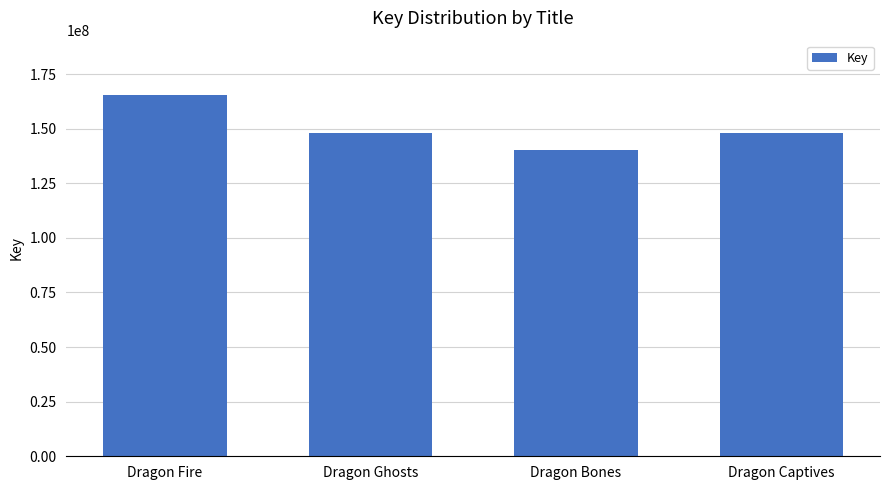

What is the sum of the values at Dragon Fire and Dragon Ghosts?

313516250